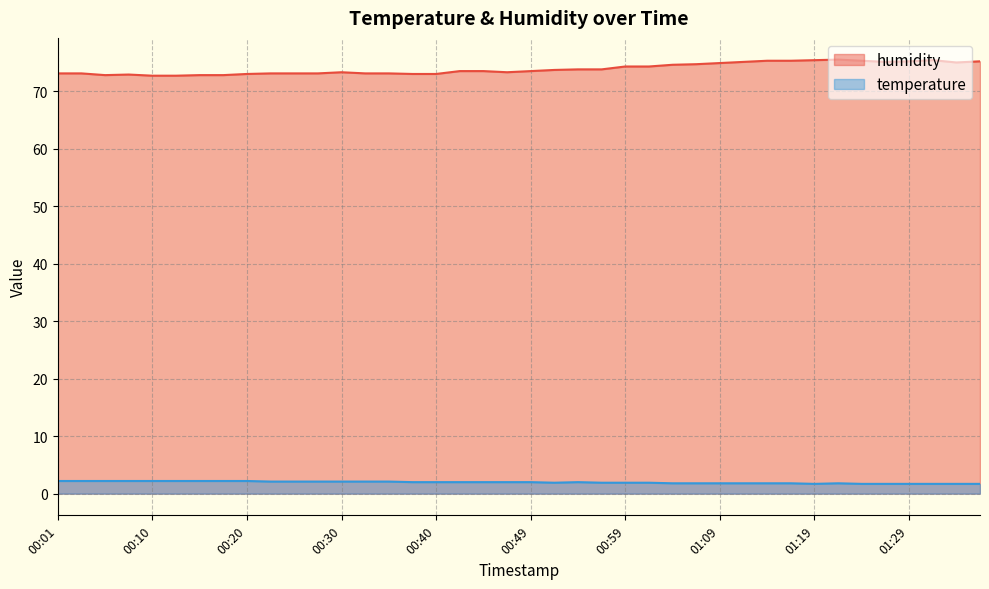

Rank the categories by humidity value from highest to lowest.

01:21, 01:19, 01:31, 01:14, 01:16, 01:24, 01:29, 01:36, 01:11, 01:26, 01:34, 01:09, 01:06, 01:04, 00:59, 01:01, 00:54, 00:57, 00:52, 00:42, 00:44, 00:49, 00:30, 00:47, 00:01, 00:03, 00:23, 00:25, 00:27, 00:32, 00:35, 00:20, 00:37, 00:40, 00:08, 00:06, 00:15, 00:18, 00:10, 00:13